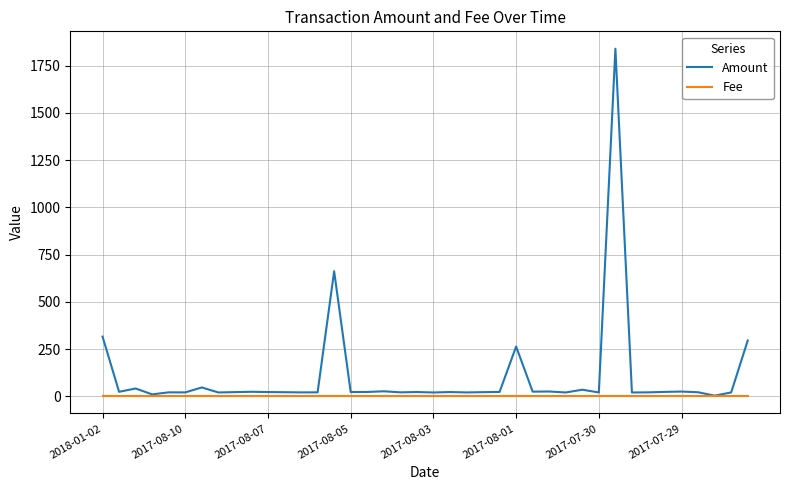

What is the minimum value for Fee?

1.0